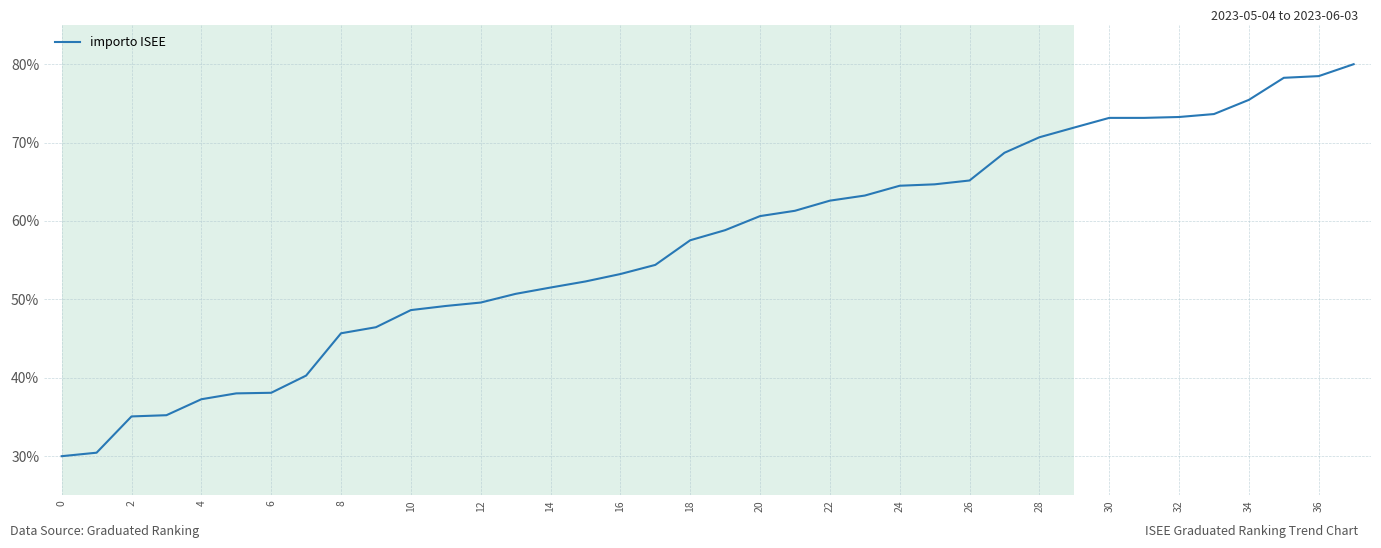

What is the maximum value shown in the chart?

80.0